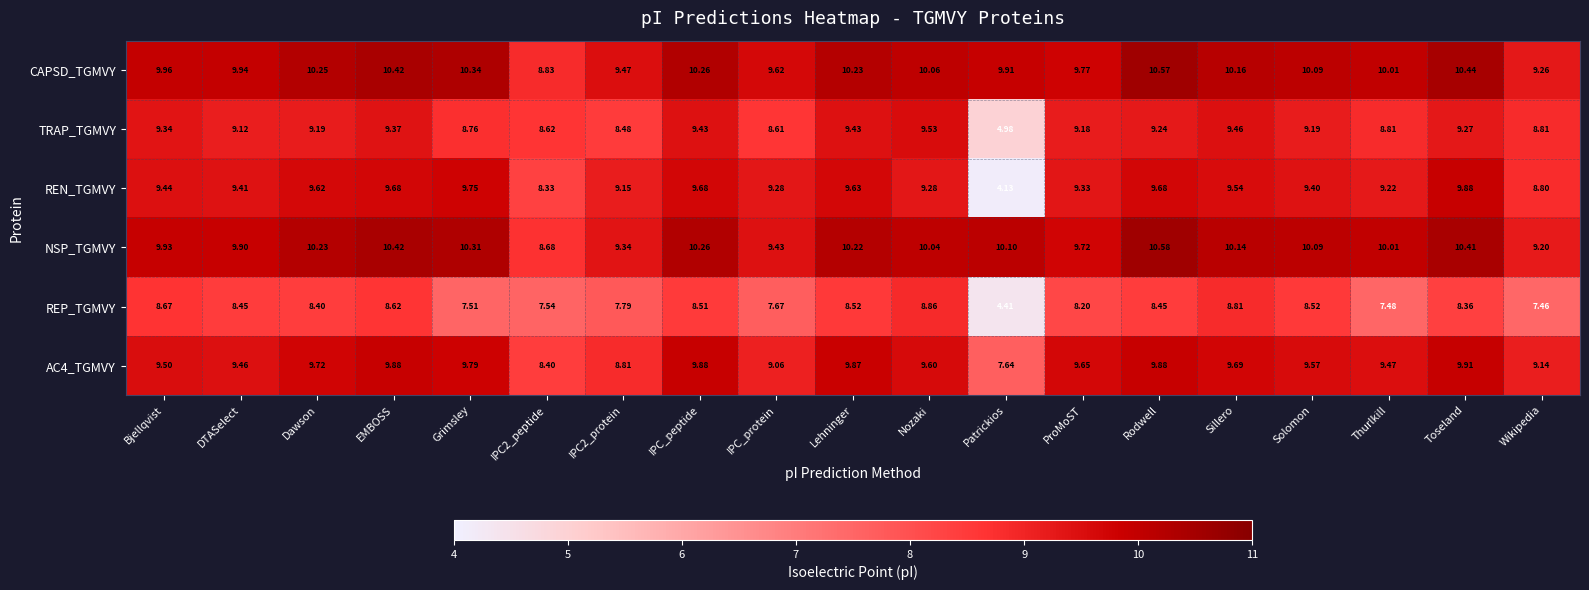

At which label is AC4_TGMVY closest to 8?

Patrickios